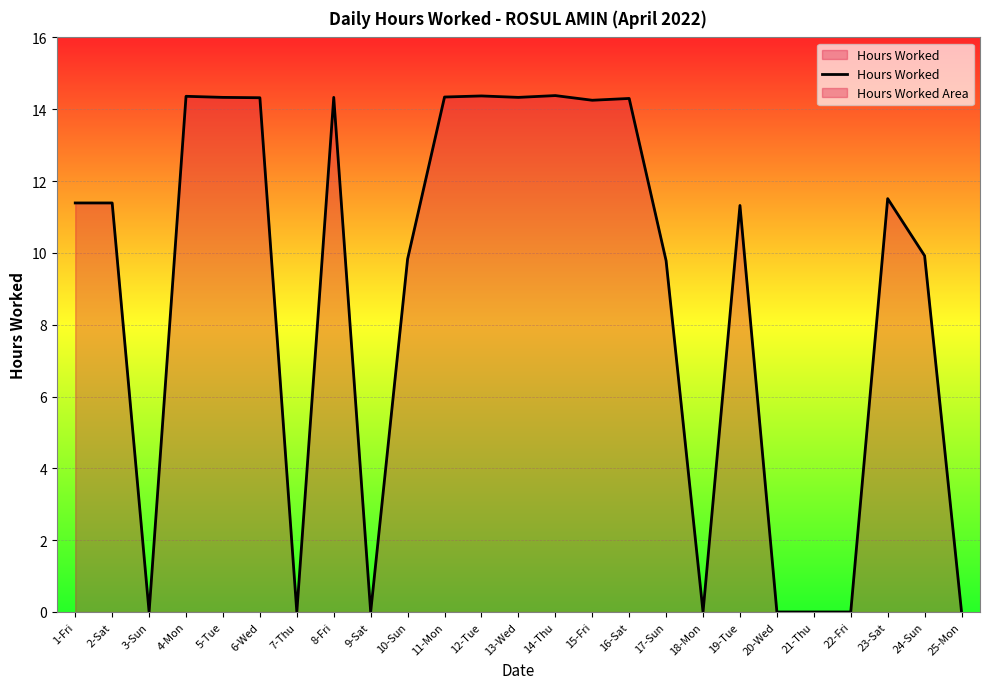

What is the greatest value displayed?

14.4